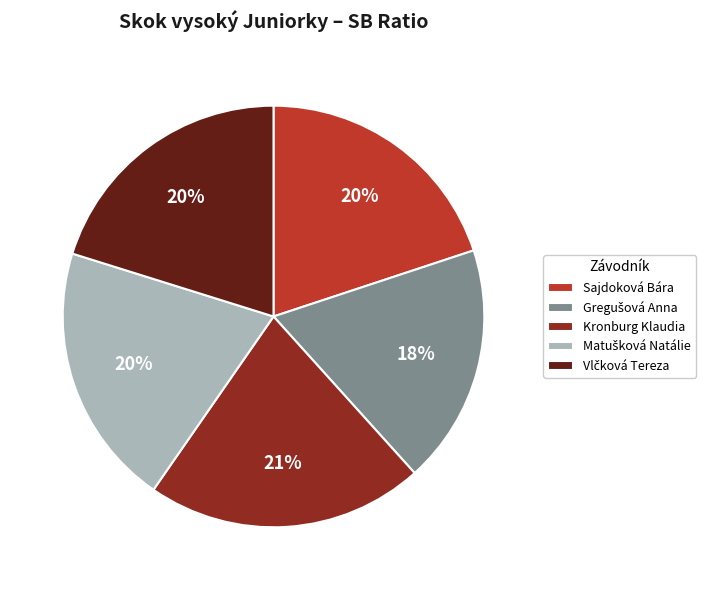

Is there a majority slice in this chart?

No